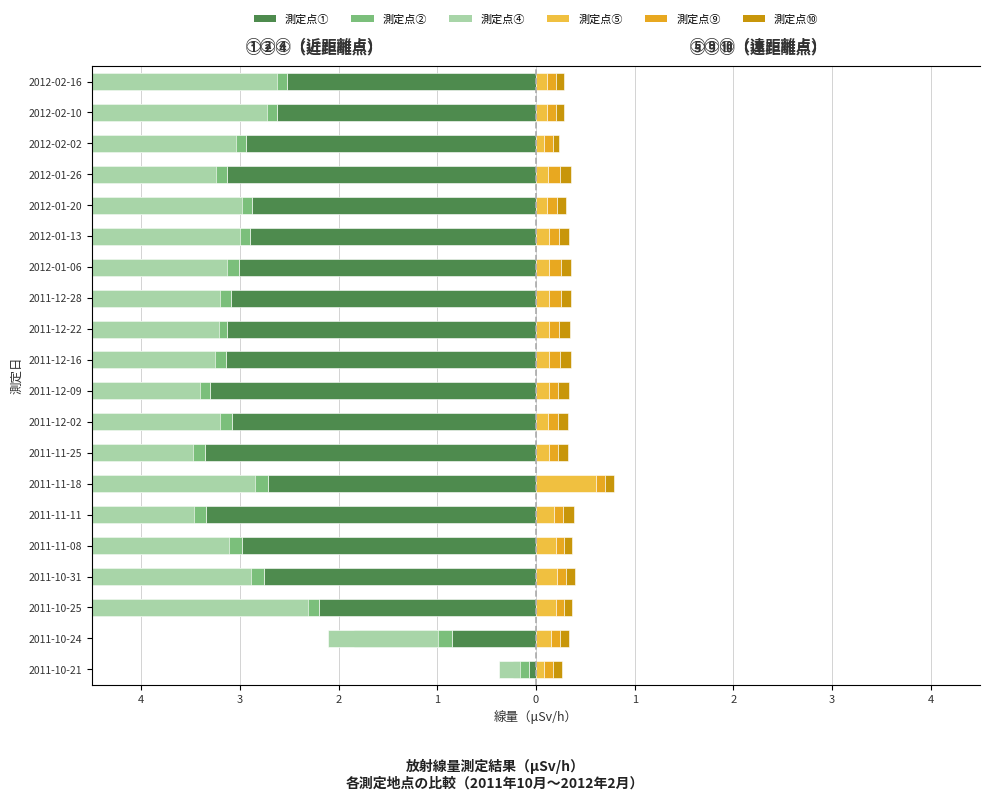

How many bars are there in total?

120